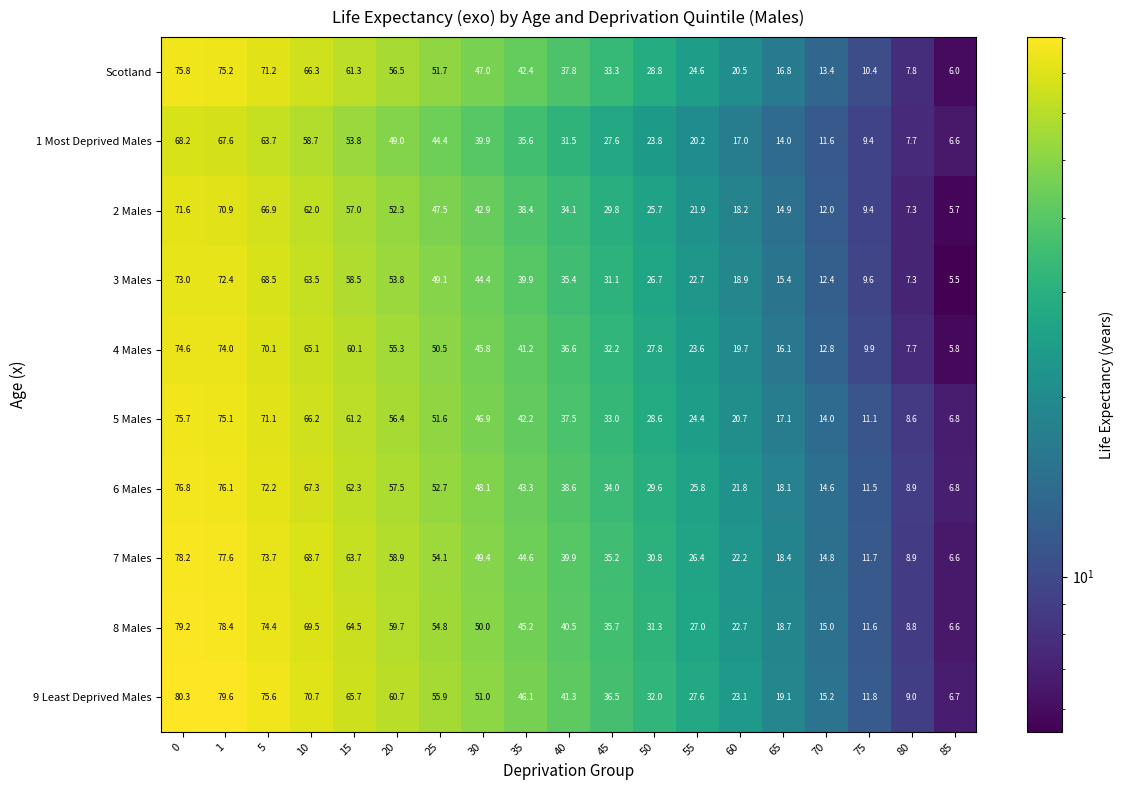

True or false: 6 Males has a value of 18.6 at 50.

False